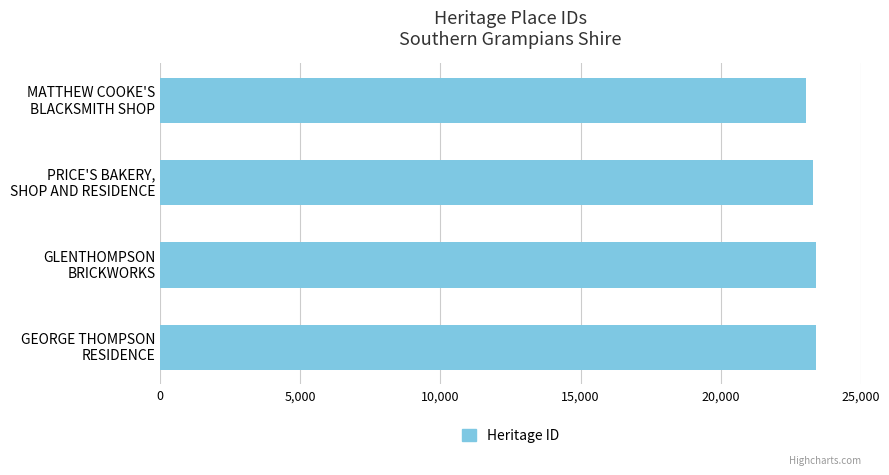

What is the average value?

23284